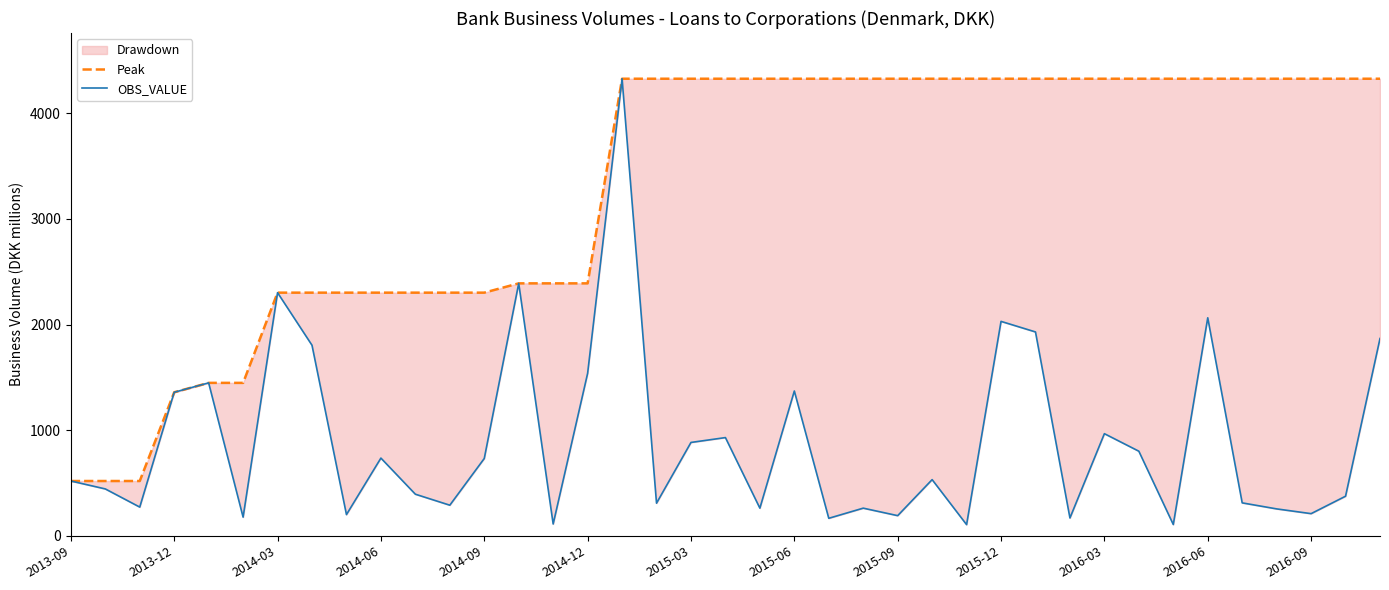

What is the difference between the maximum and minimum values in the Peak series?

3808